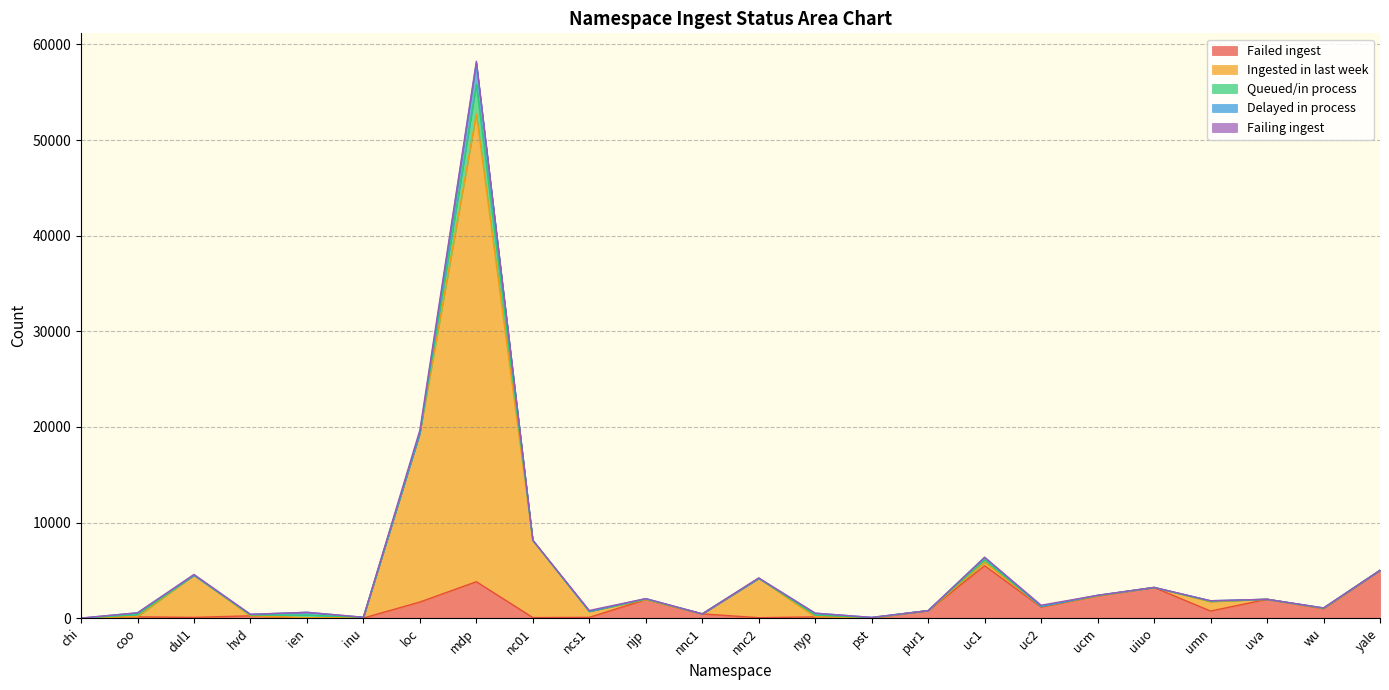

How many distinct data groups are displayed?

5